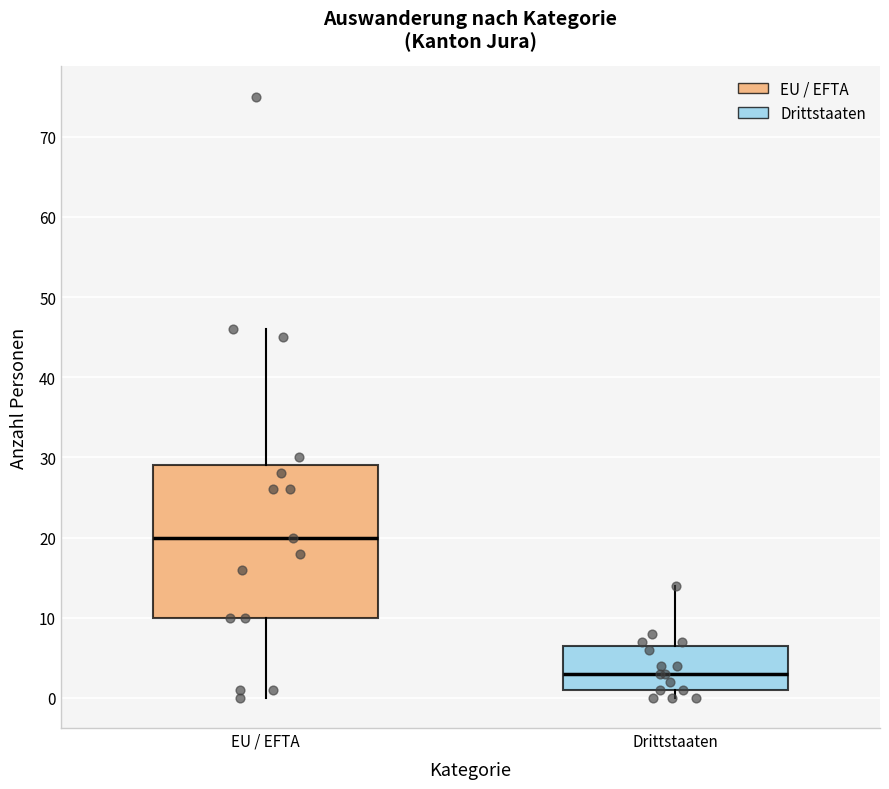

Which box has the highest median line?

EU / EFTA